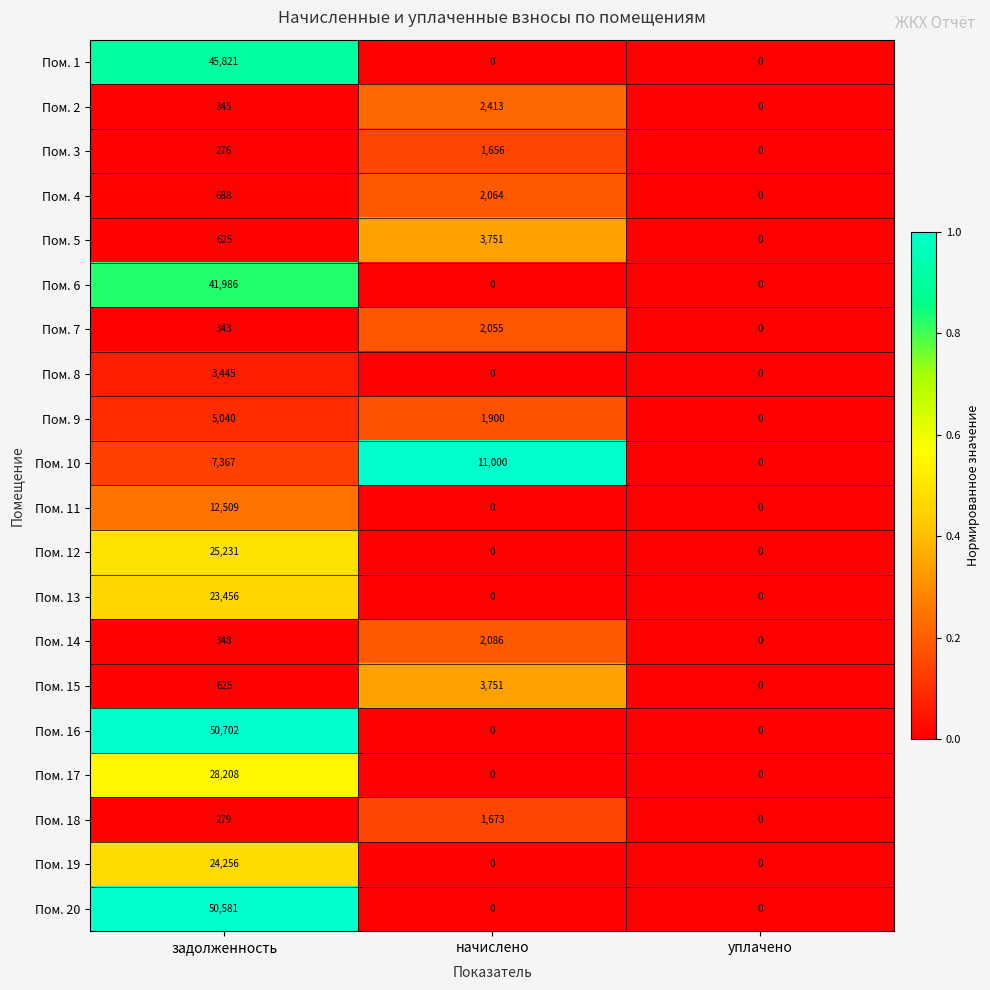

At which category is the sum across all series the highest?

задолженность